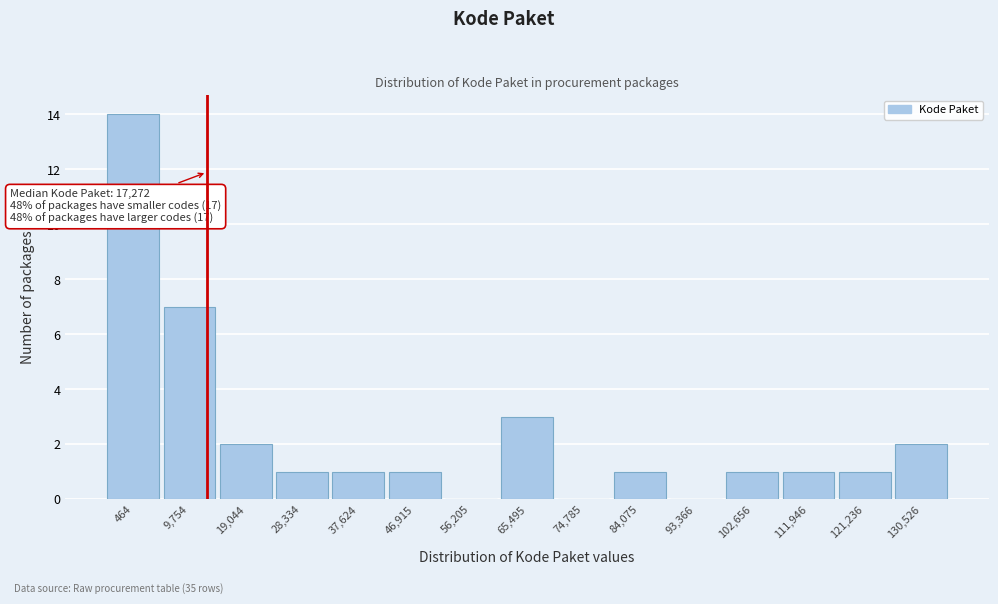

Reading left to right, transcribe all the data shown in this chart.

464=14	9,754=7	19,044=2	28,334=1	37,624=1	46,915=1	56,205=0	65,495=3	74,785=0	84,075=1	93,366=0	102,656=1	111,946=1	121,236=1	130,526=2